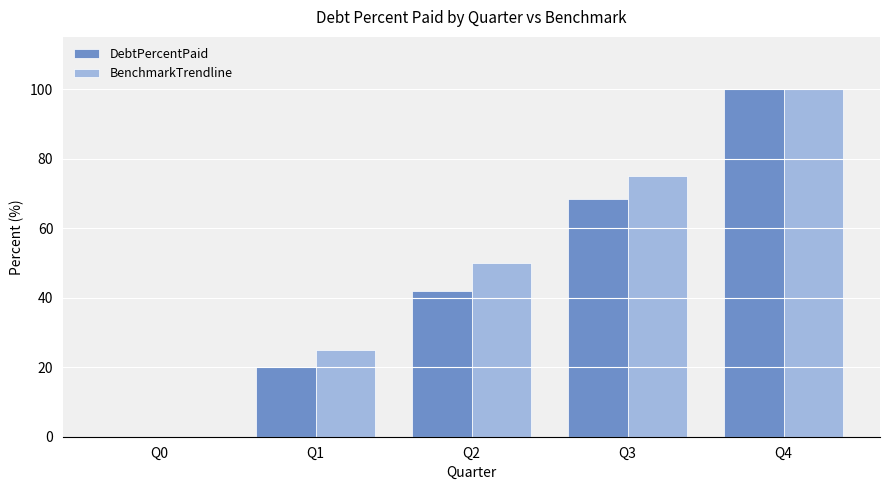

Is the value of DebtPercentPaid at Q2 greater than the value of BenchmarkTrendline at Q2?

No